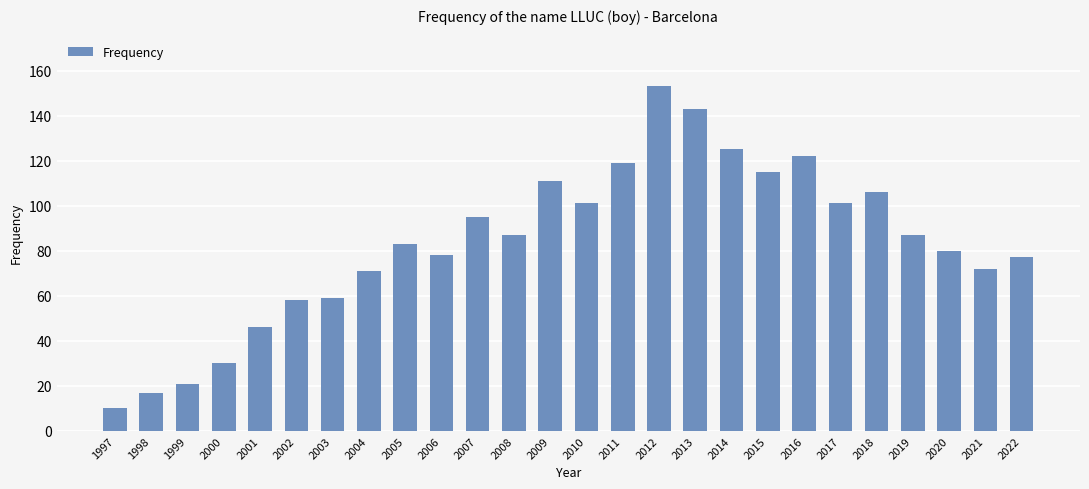

What is the value of the 2nd bar from the left?

17